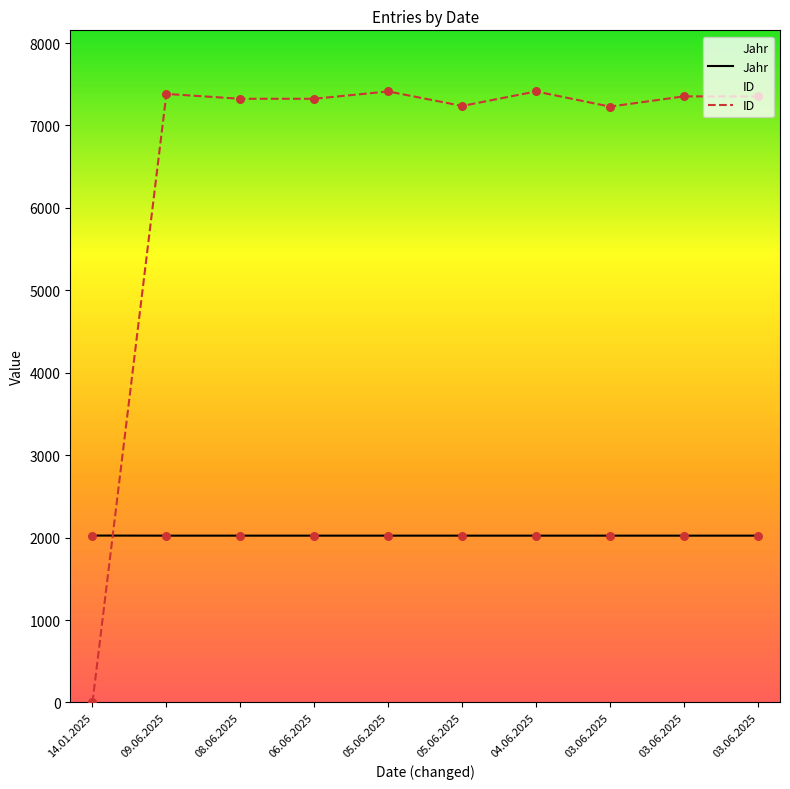

At how many categories does at least one series exceed 7270?

7